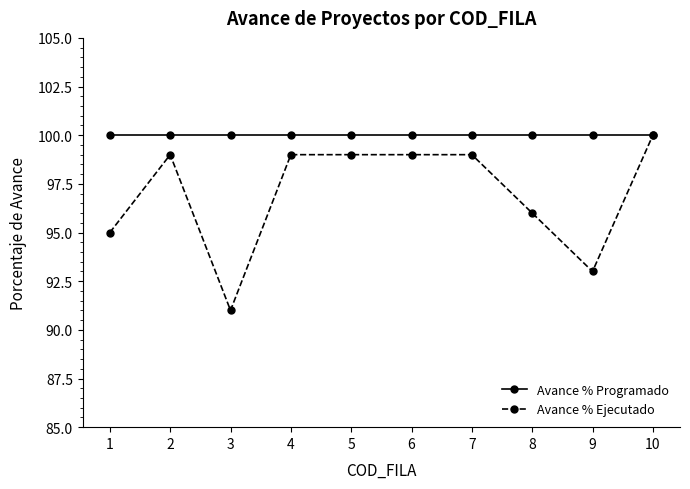

Reading left to right, what are all the values shown in this chart?

Avance % Programado: 100	100	100	100	100	100	100	100	100	100
Avance % Ejecutado: 95	99	91	99	99	99	99	96	93	100